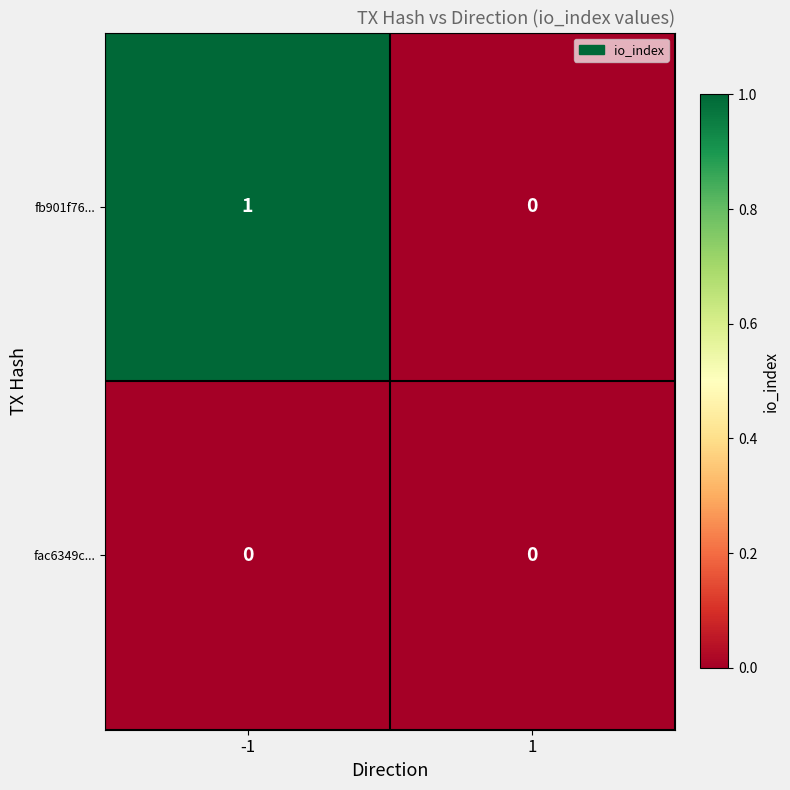

Is it true that fb901f76... equals 1 at 1?

False